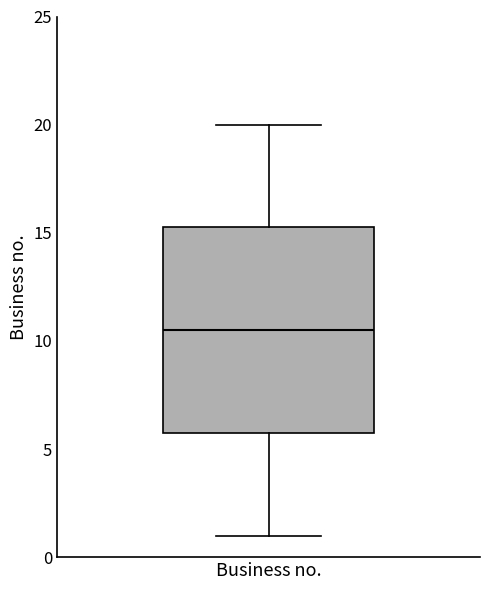

Transcribe this box plot: give where the median line is, the range the box spans, and where the two whiskers end, as read against the y-axis. The values are not printed on the chart, so give them approximately, as read against the axis.

median 10.5, box 6.0 to 15.5, whiskers 1.0 to 20.0